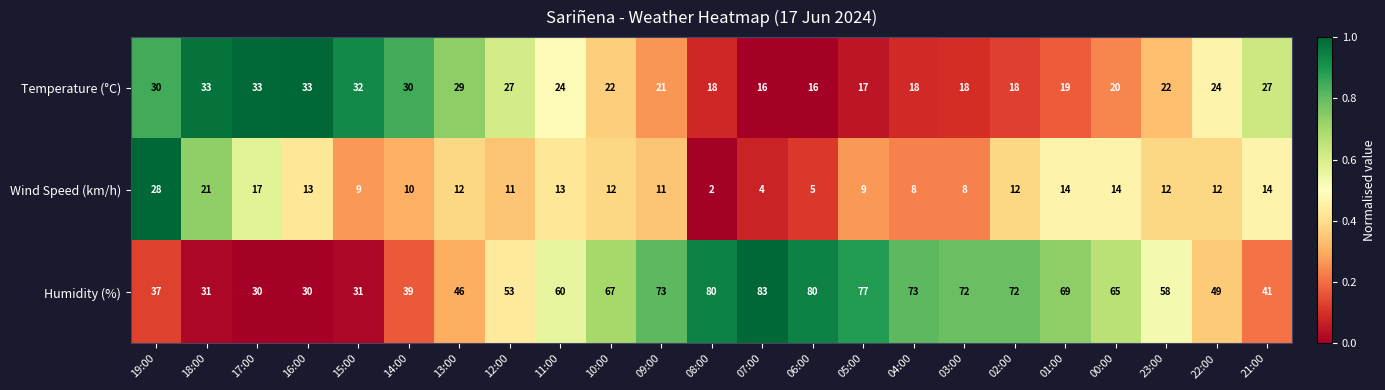

What is the difference between the highest and lowest values at 01:00?

55